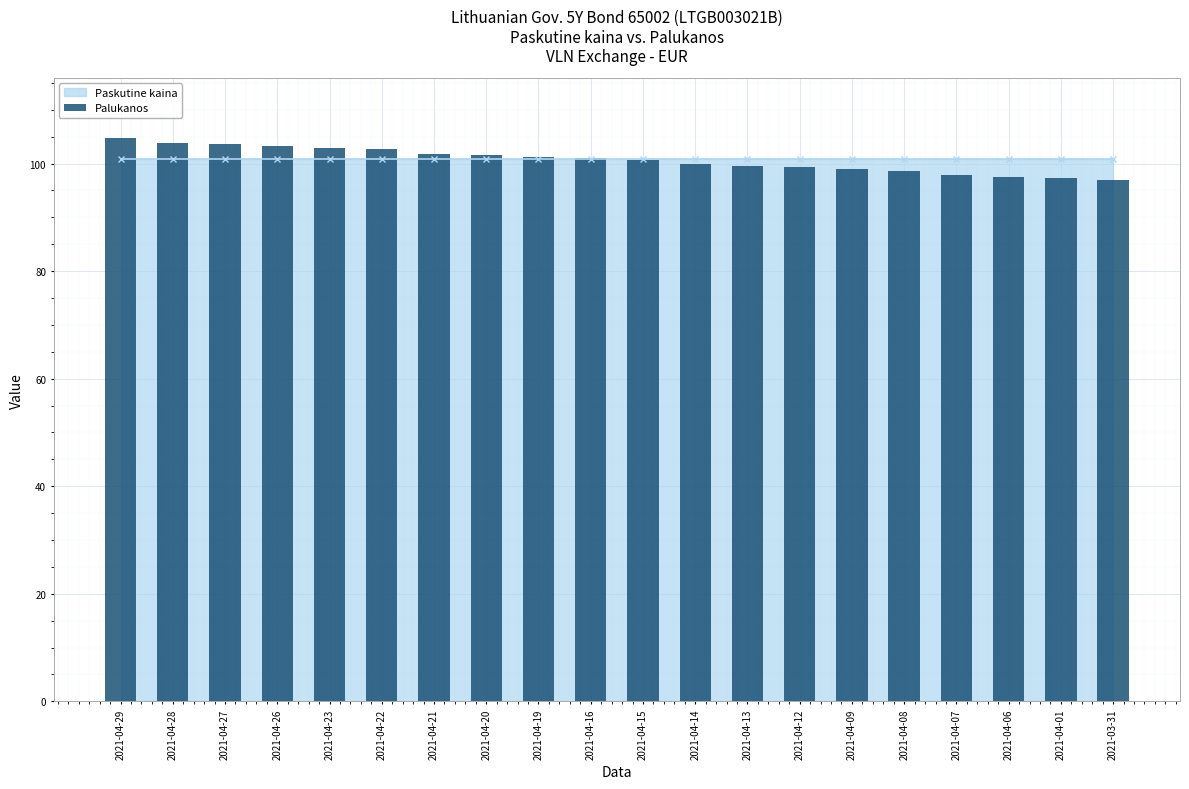

Read the value at 2021-04-28.

103.8